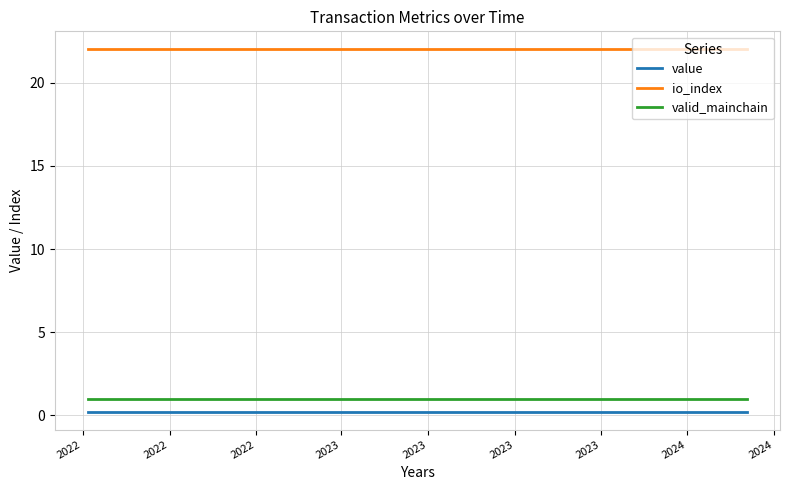

How many lines are shown in the chart?

3